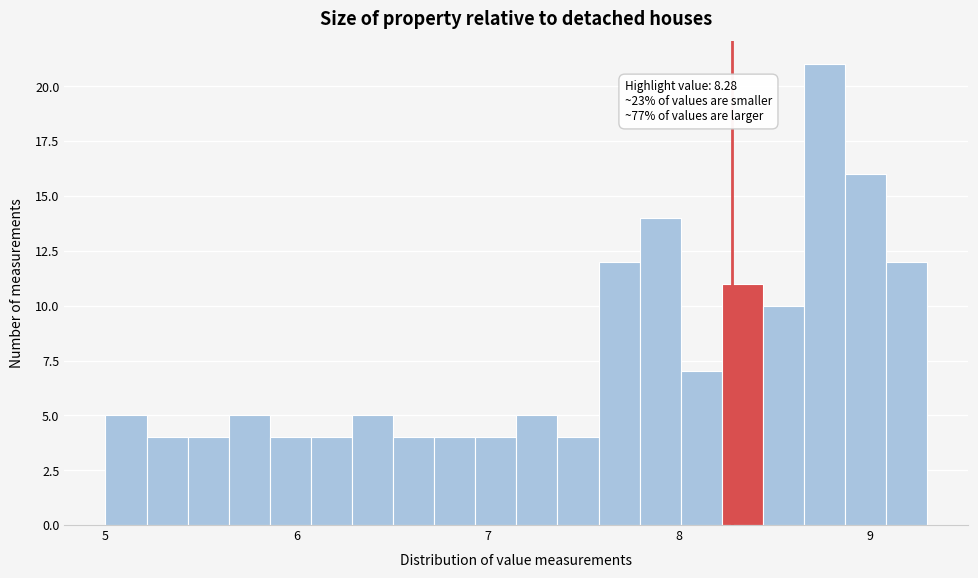

Around what value on the x-axis is the tallest bar? Give the approximate position of its centre, as read against the axis.

8.8